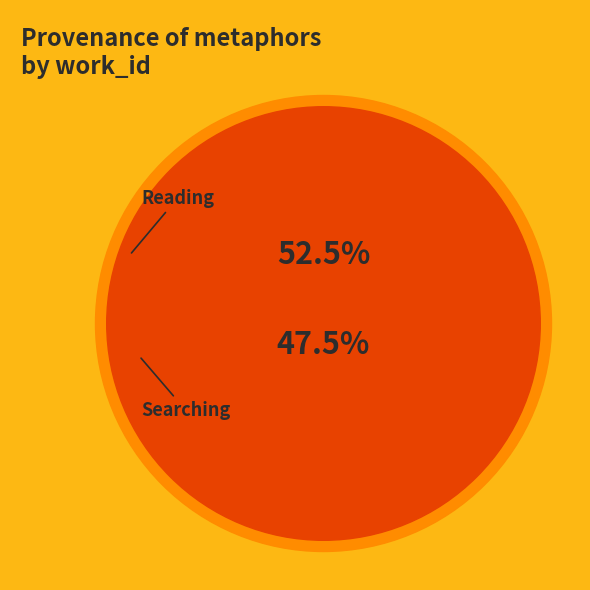

Rank the categories by value from lowest to highest.

Searching, Reading